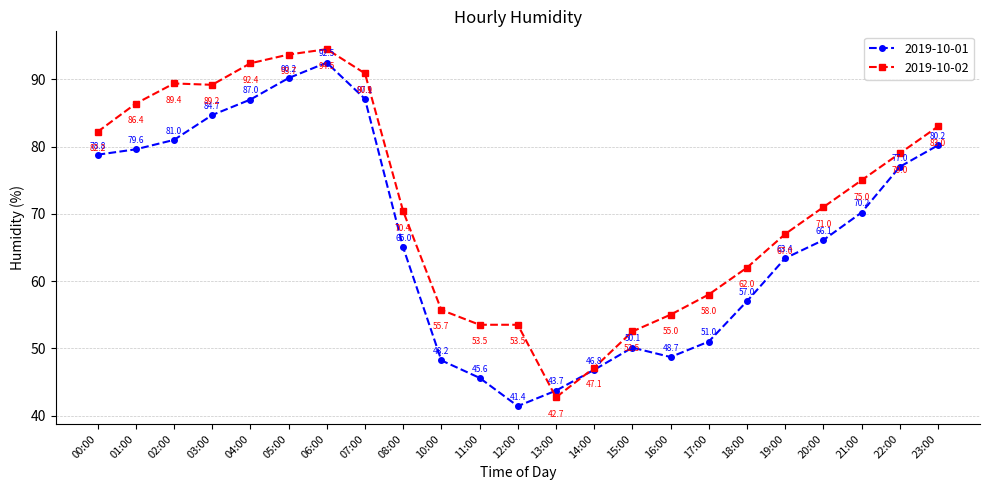

Does the chart display data point markers on the line(s)?

Yes